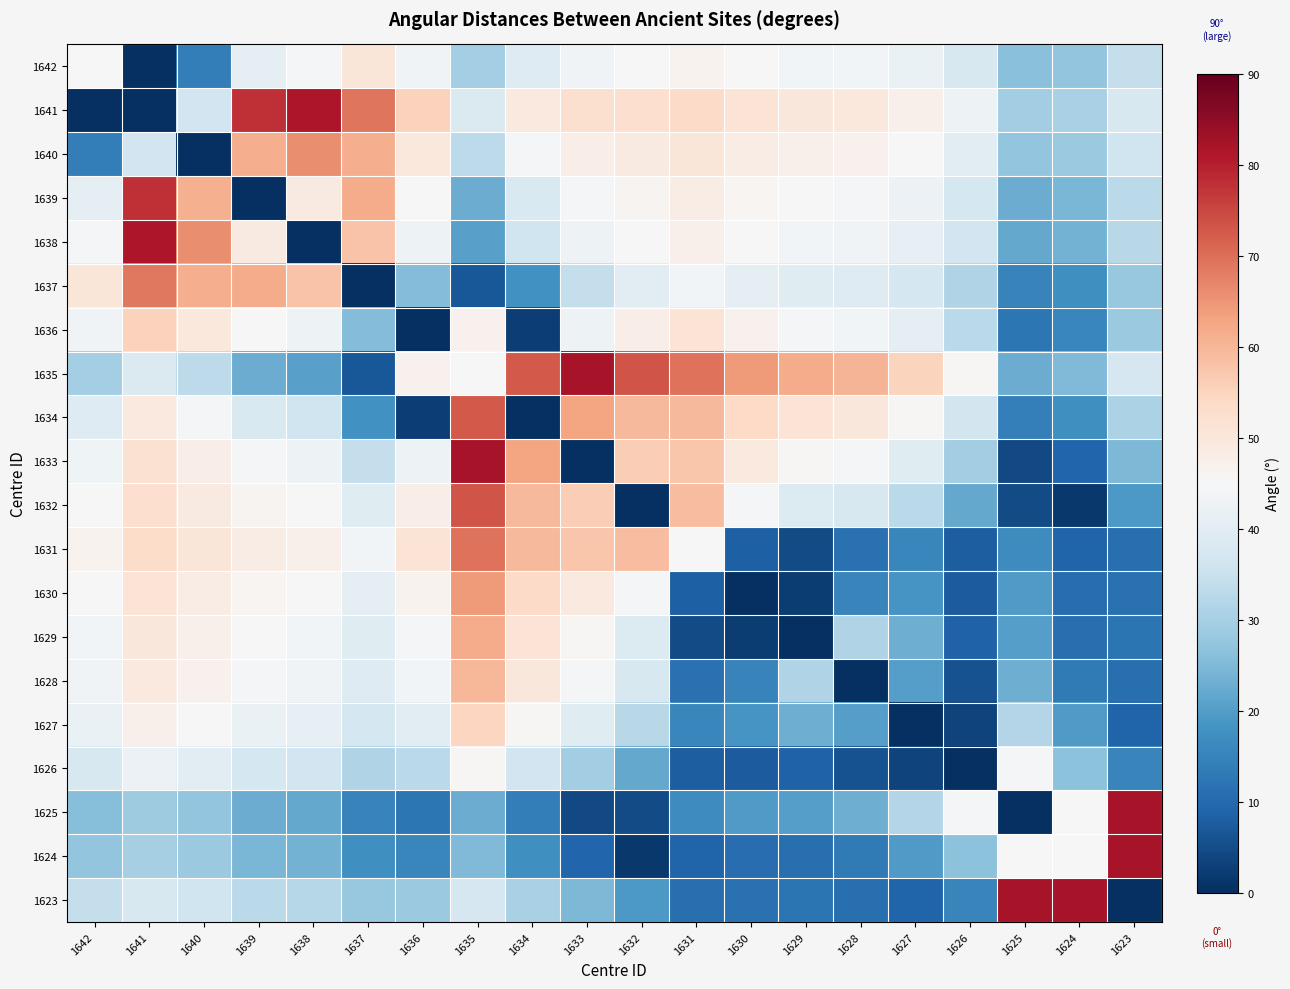

Reading left to right, what are all the values shown in this chart?

1642: 1642=45.0	1641=0.2	1640=14.0	1639=41.1	1638=44.4	1637=50.4	1636=43.4	1635=29.9	1634=39.2	1633=43.3	1632=45.0	1631=46.7	1630=44.9	1629=43.9	1628=43.6	1627=42.0	1626=38.0	1625=26.0	1624=27.2	1623=34.4
1641: 1642=0.2	1641=0.0	1640=36.2	1639=77.9	1638=81.5	1637=68.9	1636=55.3	1635=38.6	1634=49.3	1633=52.0	1632=52.6	1631=53.5	1630=51.3	1629=50.1	1628=49.6	1627=47.4	1626=42.6	1625=29.2	1624=30.3	1623=37.9
1640: 1642=14.0	1641=36.2	1640=0.0	1639=61.2	1638=65.9	1637=61.4	1636=49.8	1635=33.4	1634=44.3	1633=48.0	1632=49.2	1631=50.5	1630=48.4	1629=47.3	1628=46.9	1627=44.9	1626=40.2	1625=27.2	1624=28.3	1623=36.0
1639: 1642=41.1	1641=77.9	1640=61.2	1639=0.0	1638=49.2	1637=61.6	1636=45.0	1635=22.6	1634=38.0	1633=44.3	1632=46.4	1631=48.4	1630=46.0	1629=44.8	1628=44.4	1627=42.2	1626=37.2	1625=22.7	1624=24.3	1623=33.0
1638: 1642=44.3	1641=81.5	1640=65.9	1639=49.2	1638=0.0	1637=57.8	1636=42.8	1635=20.7	1634=36.1	1633=42.8	1632=45.2	1631=47.4	1630=45.0	1629=43.8	1628=43.4	1627=41.4	1626=36.4	1625=22.0	1624=23.7	1623=32.4
1637: 1642=50.3	1641=68.9	1640=61.4	1639=61.6	1638=57.8	1637=0.0	1636=25.6	1635=6.9	1634=17.9	1633=34.3	1632=39.7	1631=43.8	1630=41.0	1629=39.5	1628=39.1	1627=37.0	1626=31.5	1625=15.0	1624=17.5	1623=27.9
1636: 1642=43.4	1641=55.2	1640=49.8	1639=45.0	1638=42.8	1637=25.6	1636=0.0	1635=46.9	1634=2.6	1633=42.8	1632=48.0	1631=51.3	1630=46.8	1629=44.5	1628=43.8	1627=40.5	1626=33.0	1625=12.7	1624=15.8	1623=28.3
1635: 1642=29.8	1641=38.5	1640=33.3	1639=22.6	1638=20.7	1637=6.9	1636=46.9	1635=45.0	1634=72.4	1633=82.2	1632=73.4	1631=69.6	1630=64.2	1629=61.6	1628=60.1	1627=54.9	1626=45.5	1625=22.7	1624=25.1	1623=37.5
1634: 1642=39.1	1641=49.2	1640=44.2	1639=38.0	1638=36.0	1637=17.9	1636=2.6	1635=72.4	1634=0.0	1633=62.8	1632=59.7	1631=59.5	1630=53.8	1629=51.1	1628=50.0	1627=45.5	1626=36.6	1625=14.1	1624=17.3	1623=30.6
1633: 1642=43.2	1641=52.0	1640=47.9	1639=44.2	1638=42.7	1637=34.3	1636=42.7	1635=82.2	1634=62.7	1633=0.0	1632=56.0	1631=57.6	1630=49.3	1629=45.6	1628=44.4	1627=39.4	1626=29.5	1625=4.6	1624=9.2	1623=24.8
1632: 1642=44.9	1641=52.5	1640=49.1	1639=46.3	1638=45.1	1637=39.7	1636=48.0	1635=73.4	1634=59.7	1633=56.0	1632=0.0	1631=59.0	1630=44.5	1629=38.7	1628=37.8	1627=32.7	1626=21.8	1625=4.7	1624=1.4	1623=19.3
1631: 1642=46.5	1641=53.4	1640=50.4	1639=48.3	1638=47.3	1637=43.7	1636=51.2	1635=69.6	1634=59.4	1633=57.5	1632=59.0	1631=45.0	1630=8.2	1629=4.8	1628=11.5	1627=15.5	1626=7.8	1625=16.8	1624=9.0	1623=11.1
1630: 1642=44.8	1641=51.2	1640=48.3	1639=45.9	1638=45.0	1637=40.9	1636=46.7	1635=64.1	1634=53.8	1633=49.3	1632=44.5	1631=8.2	1630=0.0	1629=2.4	1628=15.1	1627=18.3	1626=7.7	1625=19.5	1624=10.7	1623=11.4
1629: 1642=43.8	1641=50.0	1640=47.2	1639=44.7	1638=43.7	1637=39.4	1636=44.5	1635=61.5	1634=51.1	1633=45.5	1632=38.7	1631=4.8	1630=2.4	1629=0.0	1628=31.4	1627=22.9	1626=8.8	1625=20.4	1624=11.1	1623=12.1
1628: 1642=43.5	1641=49.5	1640=46.8	1639=44.3	1638=43.3	1637=39.1	1636=43.8	1635=60.1	1634=49.9	1633=44.4	1632=37.8	1631=11.5	1630=15.1	1629=31.4	1628=0.0	1627=20.2	1626=6.0	1625=23.1	1624=13.2	1623=11.0
1627: 1642=41.9	1641=47.3	1640=44.8	1639=42.2	1638=41.3	1637=37.0	1636=40.4	1635=54.8	1634=45.4	1633=39.4	1632=32.7	1631=15.5	1630=18.3	1629=22.9	1628=20.2	1627=0.0	1626=3.5	1625=31.7	1624=19.6	1623=8.9
1626: 1642=37.8	1641=42.5	1640=40.1	1639=37.1	1638=36.3	1637=31.4	1636=32.9	1635=45.4	1634=36.5	1633=29.4	1632=21.8	1631=7.8	1630=7.7	1629=8.8	1628=6.0	1627=3.5	1626=0.0	1625=44.1	1624=26.5	1623=15.3
1625: 1642=26.0	1641=29.1	1640=27.1	1639=22.7	1638=22.0	1637=15.0	1636=12.6	1635=22.7	1634=14.1	1633=4.6	1632=4.7	1631=16.8	1630=19.5	1629=20.4	1628=23.1	1627=31.7	1626=44.1	1625=0.0	1624=44.9	1623=82.1
1624: 1642=27.1	1641=30.2	1640=28.3	1639=24.3	1638=23.6	1637=17.5	1636=15.8	1635=25.1	1634=17.3	1633=9.2	1632=1.4	1631=9.0	1630=10.7	1629=11.1	1628=13.2	1627=19.6	1626=26.5	1625=44.9	1624=45.0	1623=82.1
1623: 1642=34.2	1641=37.8	1640=35.9	1639=32.9	1638=32.3	1637=27.8	1636=28.2	1635=37.4	1634=30.5	1633=24.8	1632=19.3	1631=11.1	1630=11.4	1629=12.1	1628=11.0	1627=8.9	1626=15.3	1625=82.1	1624=82.1	1623=0.0